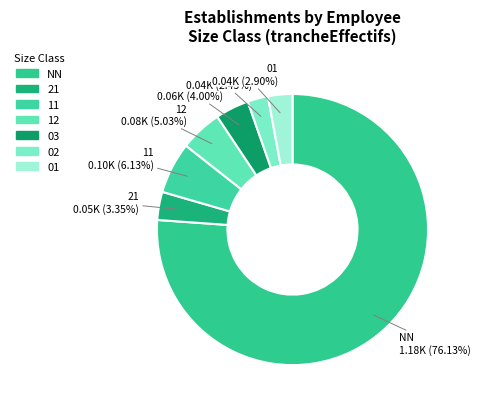

How many segments does this pie chart have?

7